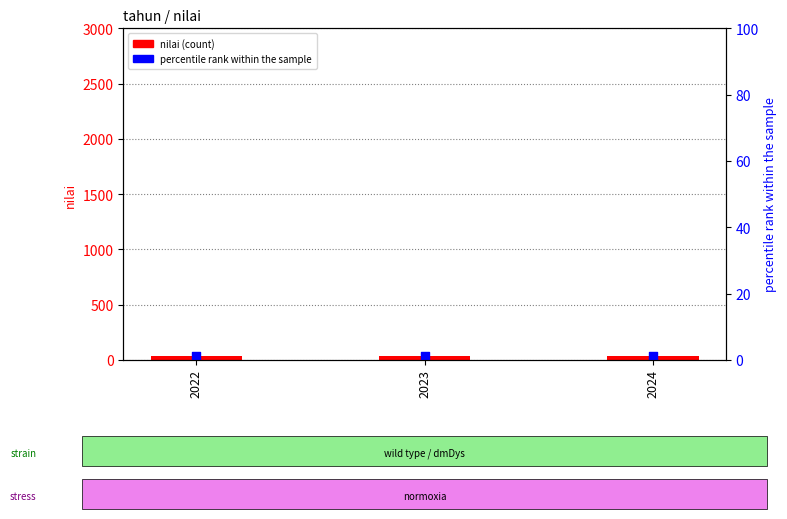

What is the total value across all series at 2024?

40.3